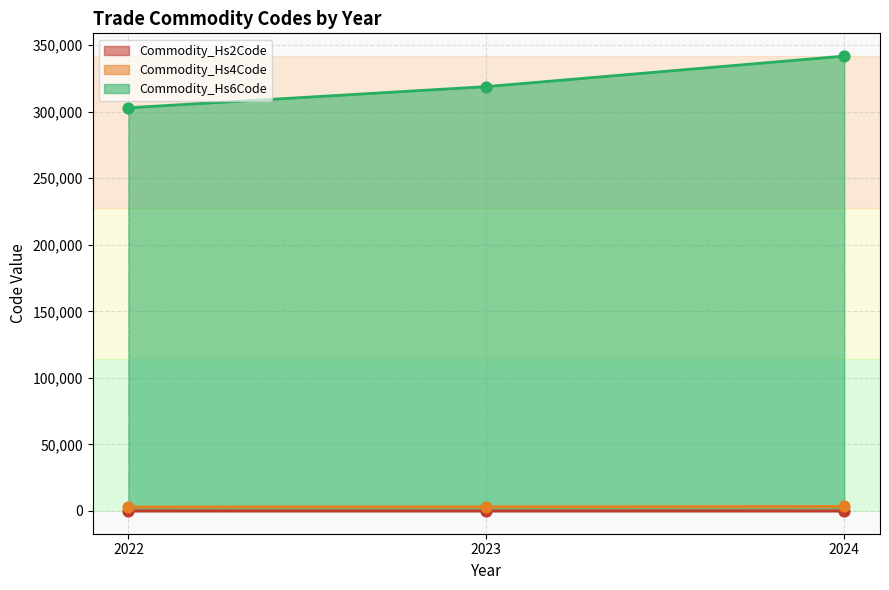

What is the total value across all series at 2024?

345185.9